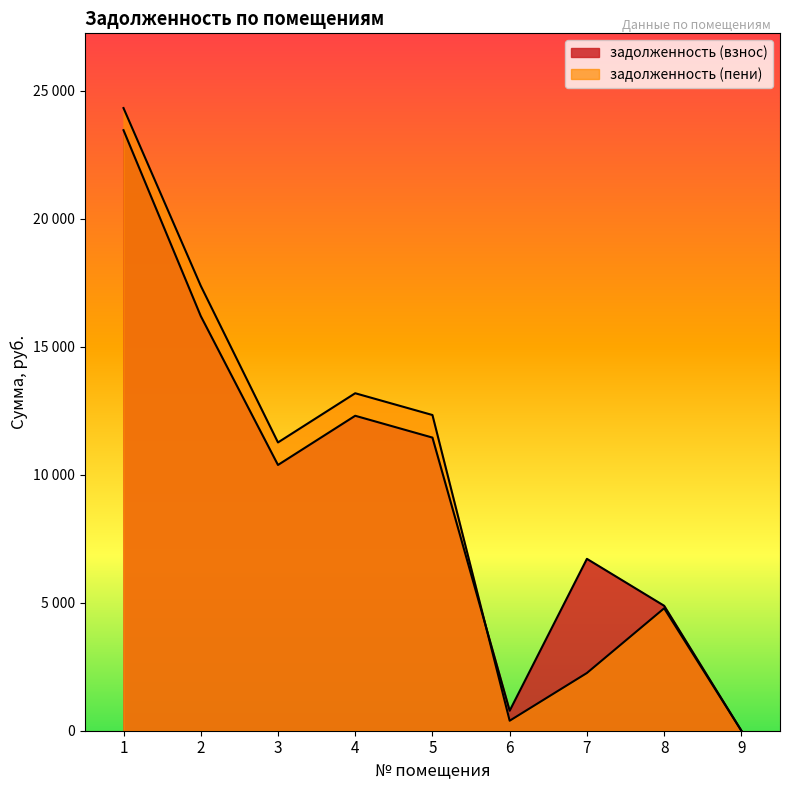

What is the sum of the задолженность (пени) values at 3 and 2?

28632.8